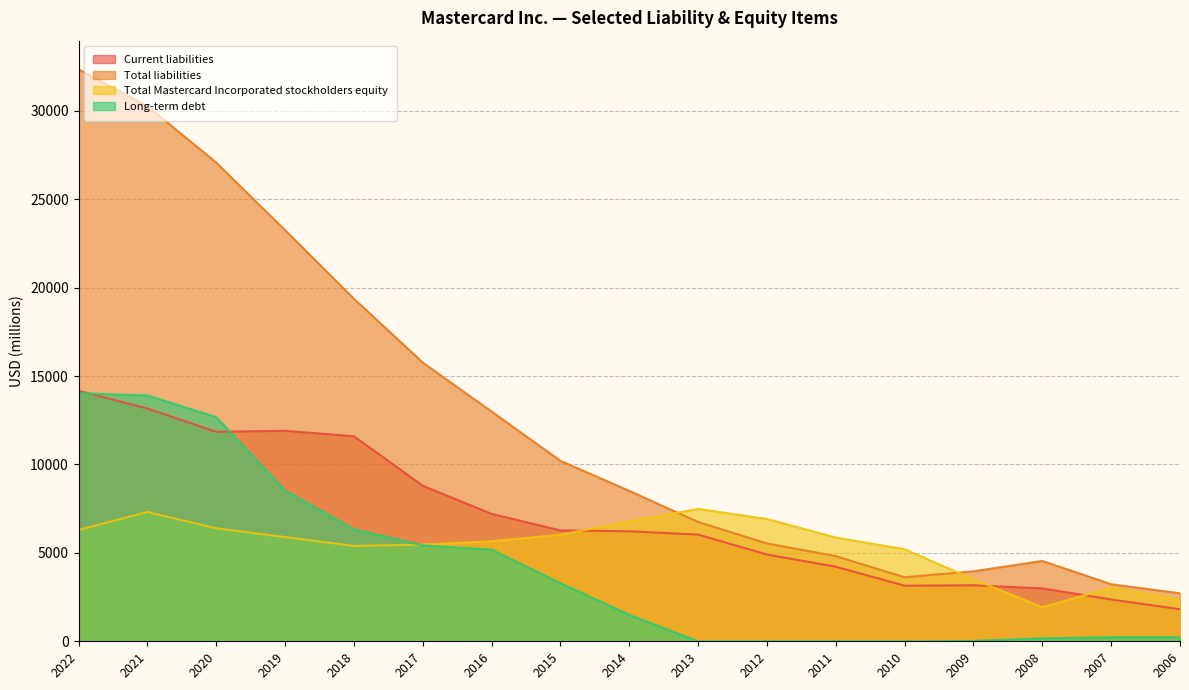

At 2012, list the series in order from smallest to largest.

Long-term debt, Current liabilities, Total liabilities, Total Mastercard Incorporated stockholders equity